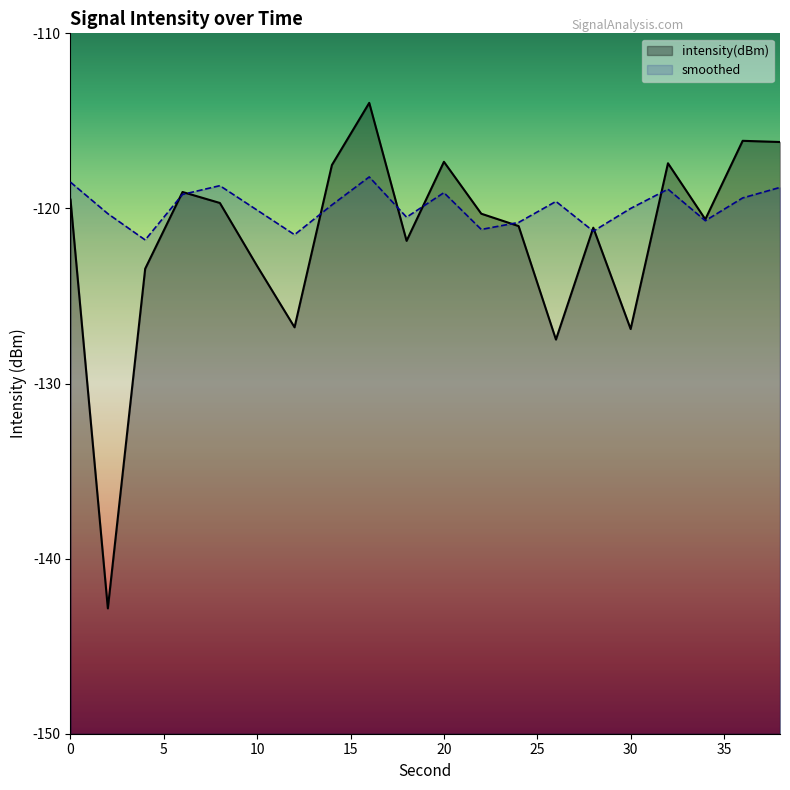

What is the difference between the highest and lowest values at 34?

0.1